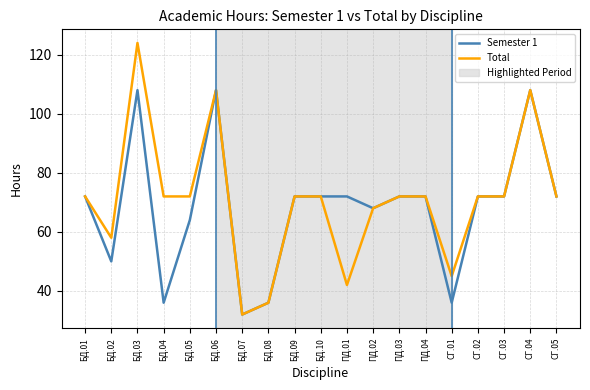

Which series has the largest range (max minus min)?

Total